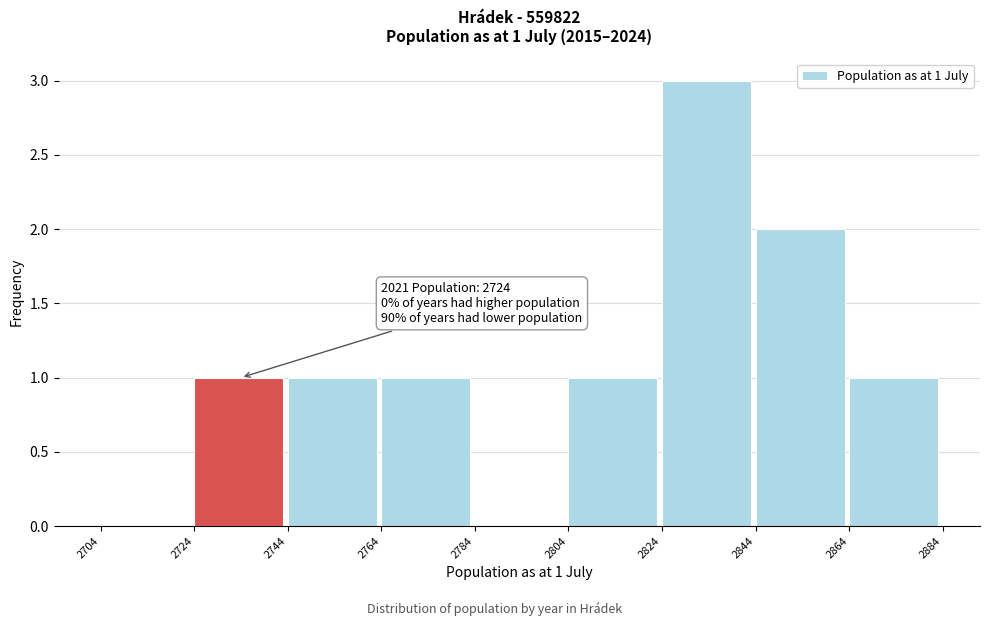

Which range on the x-axis has the tallest bar?

2824 to 2844